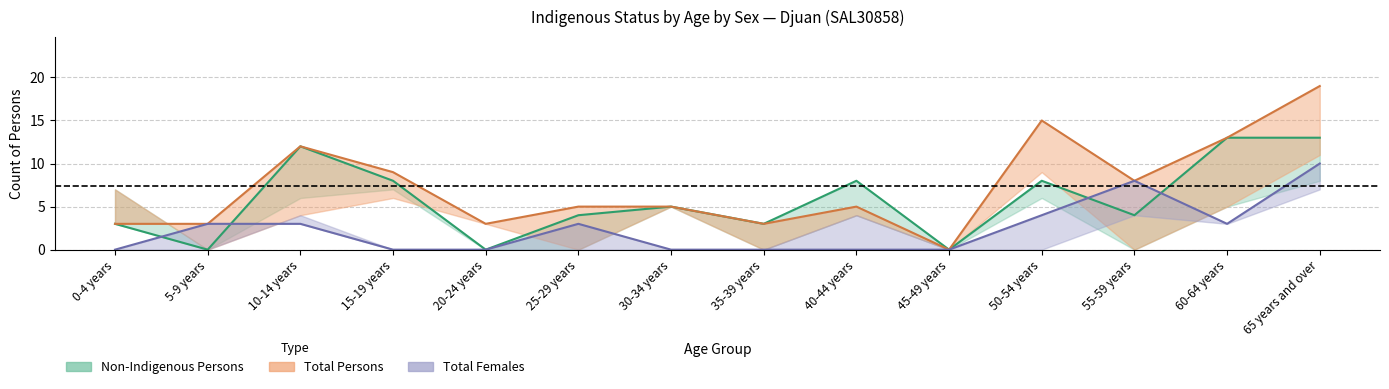

Between 0-4 years and 60-64 years, which series saw the biggest shift?

Non-Indigenous Persons (line)